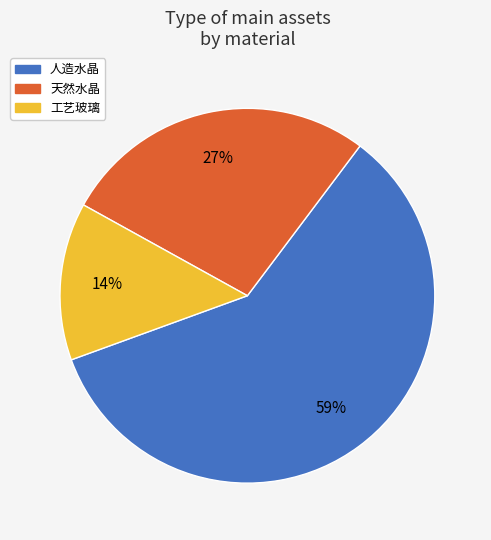

What is the majority slice?

人造水晶